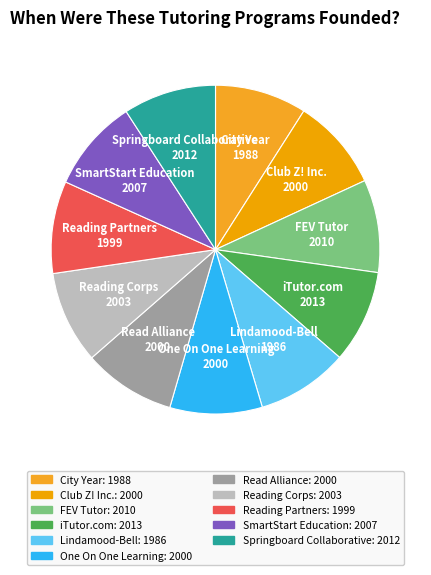

Is there a majority slice in this chart?

No